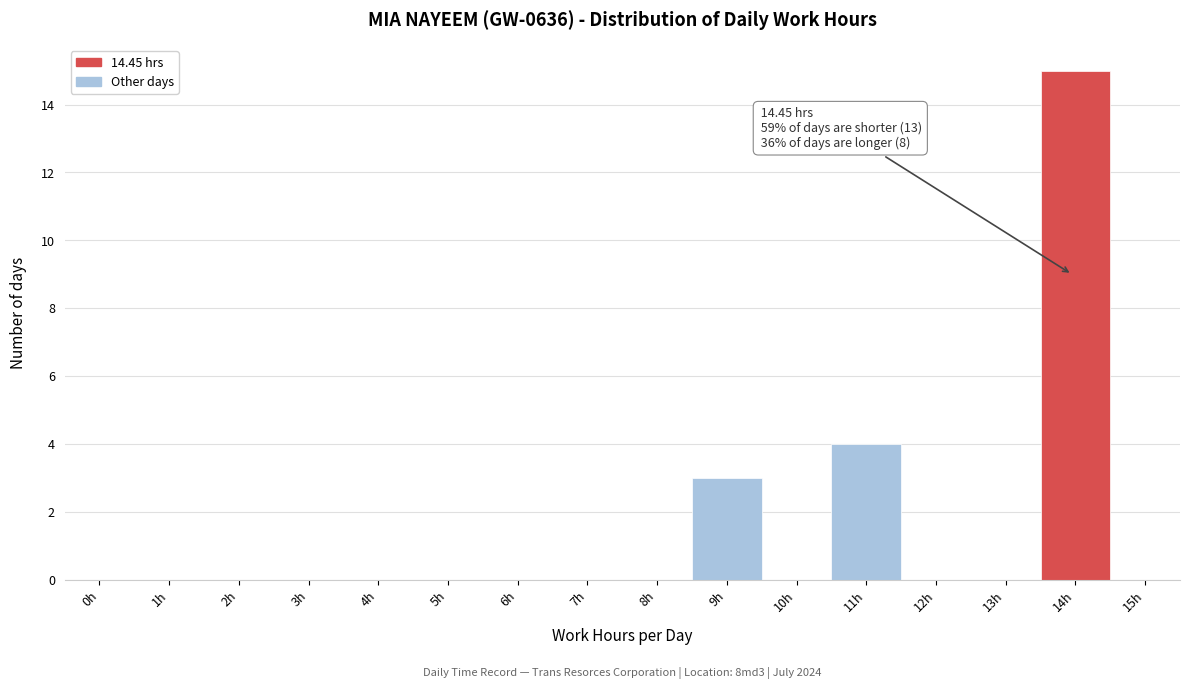

Reading left to right, extract all data points from this chart.

0h=0	1h=0	2h=0	3h=0	4h=0	5h=0	6h=0	7h=0	8h=0	9h=3	10h=0	11h=4	12h=0	13h=0	14h=15	15h=0